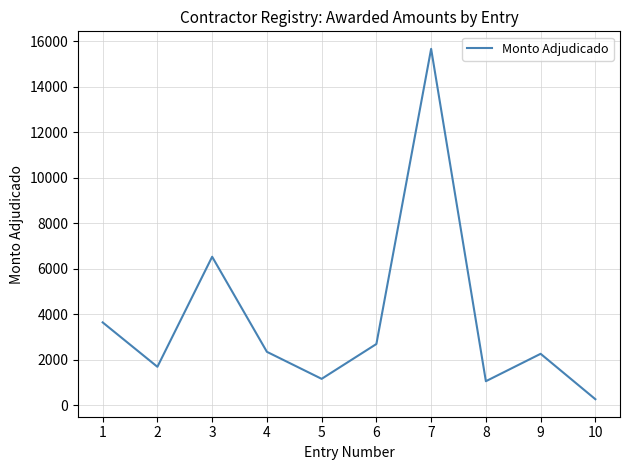

What is the difference between the maximum and second lowest values?

14609.1